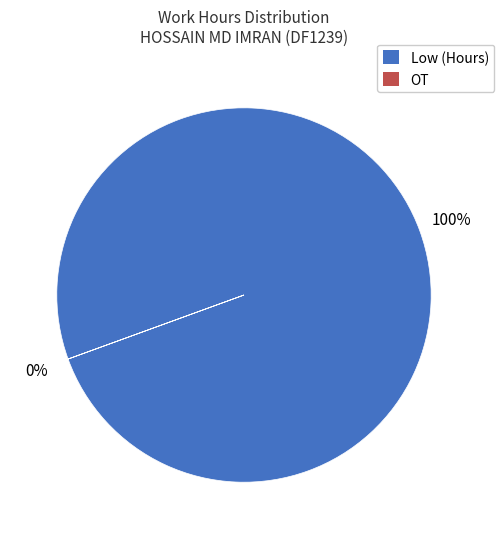

True or false: 11 accounts for 19% of the total.

False